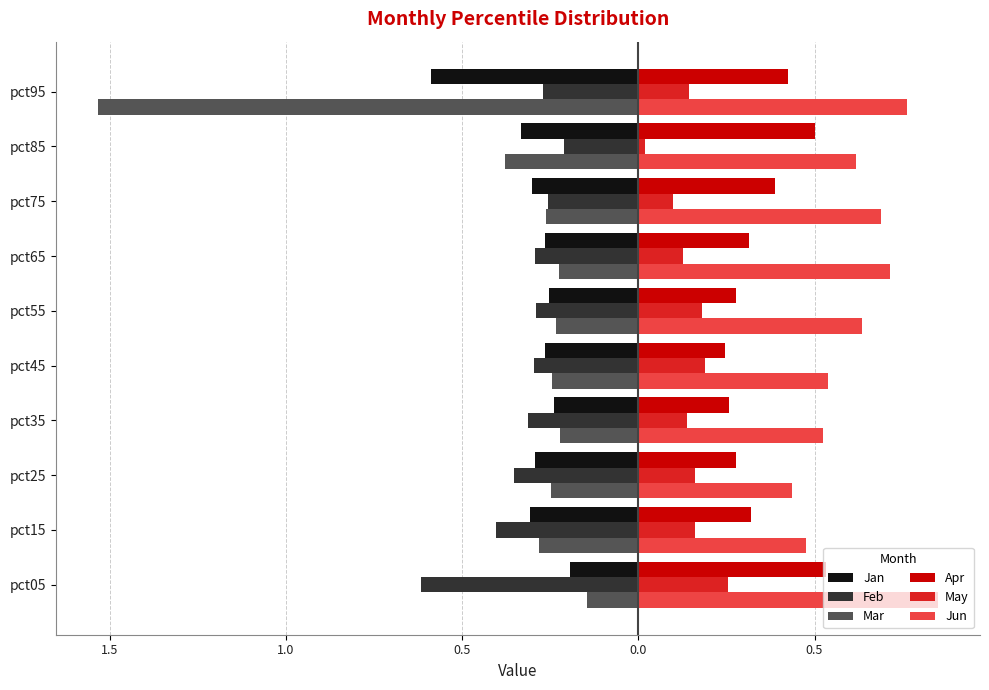

What are all the series names shown in the legend?

Jan, Feb, Mar, Apr, May, Jun